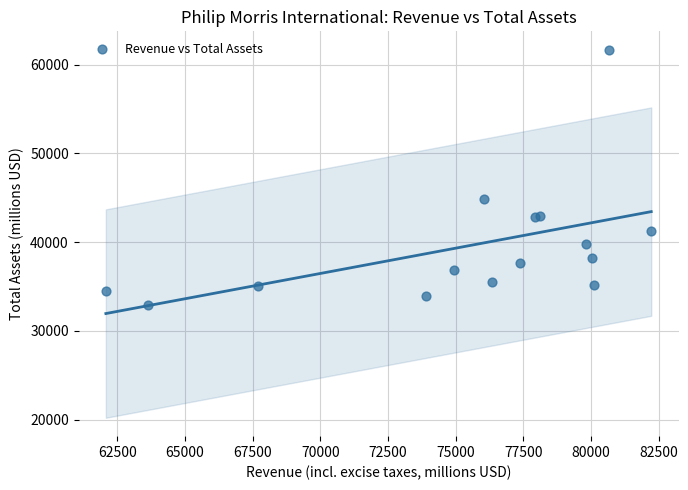

What Y value in the scatter plot is closest to 47326?

44815